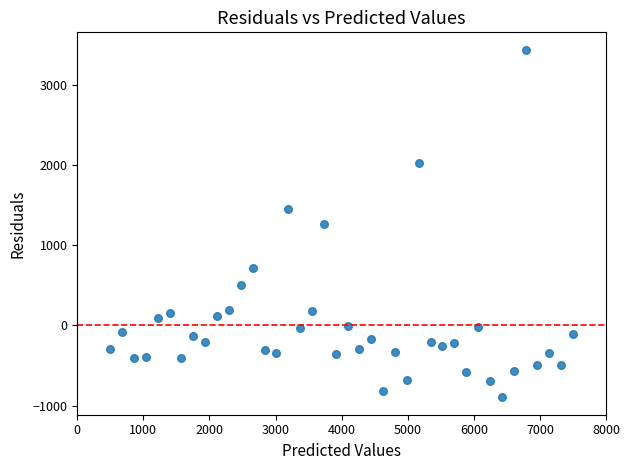

What is the range of Y values (max minus min)?

4338.5